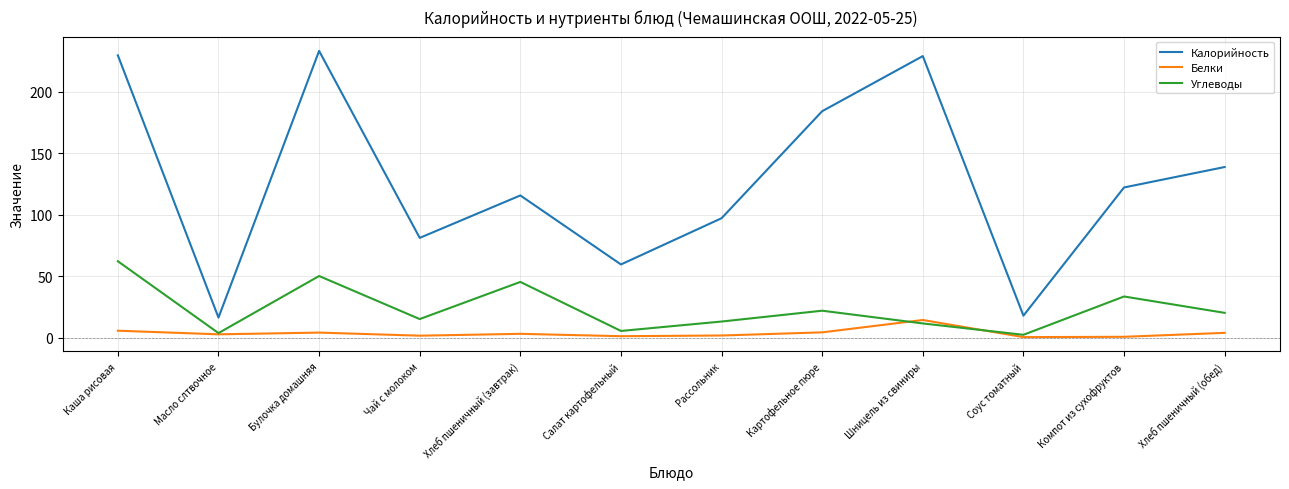

Which series has the widest spread of values?

Калорийность